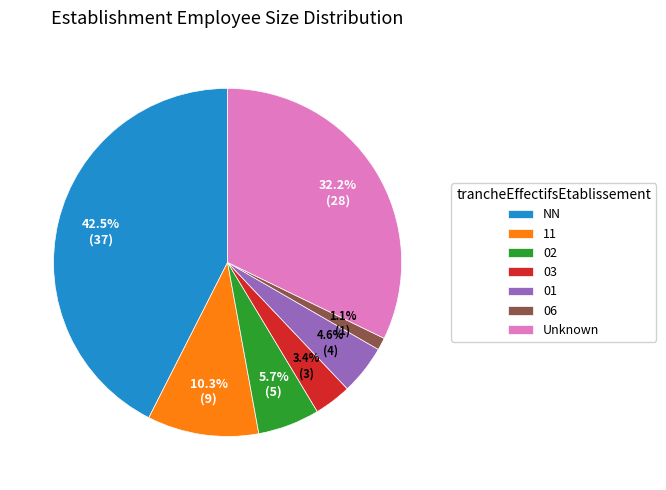

How many slices are in this pie chart?

7